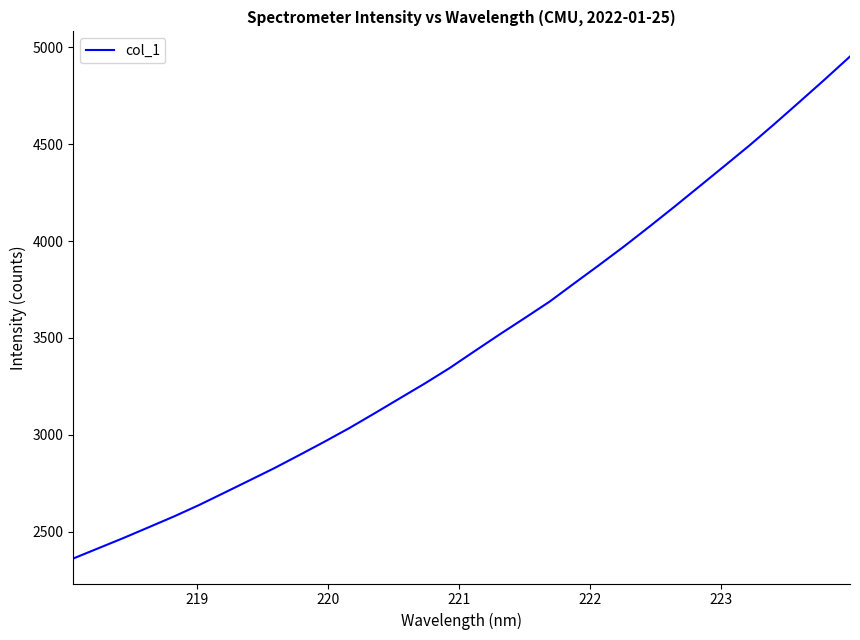

What is the difference between the maximum and minimum values?

2591.5